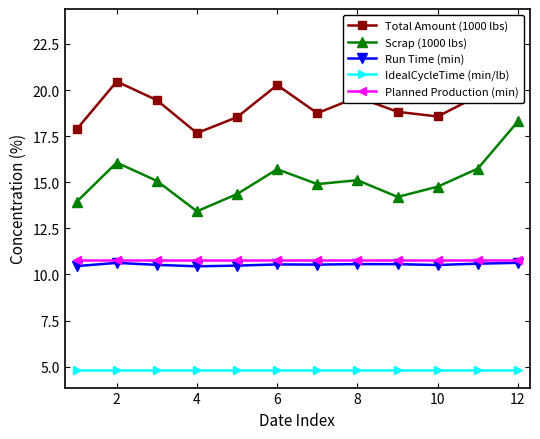

True or false: Scrap (1000 lbs) has more than 0 interior local peaks.

True